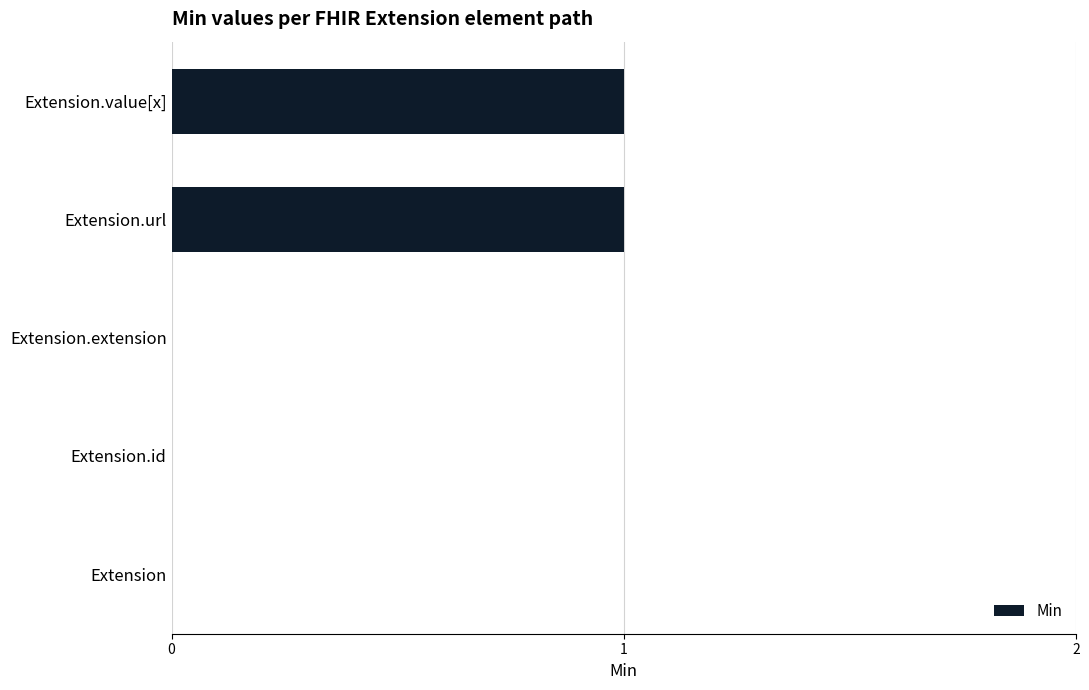

The chart shows a value of 2 at Extension.url. True or false?

False